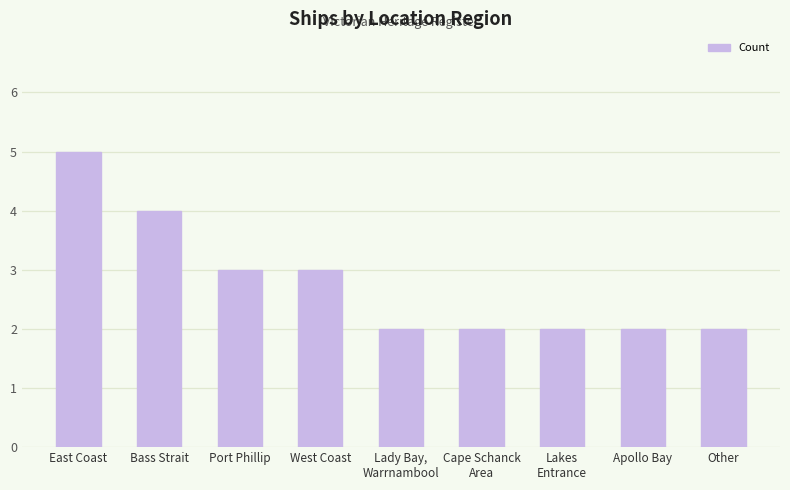

What is the maximum value shown in the chart?

5